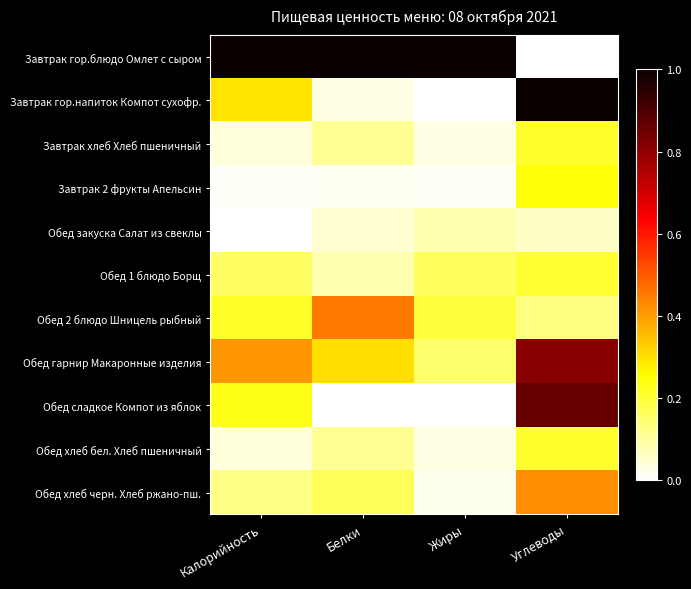

Which series has the widest spread of values?

Завтрак гор.блюдо Омлет с сыром